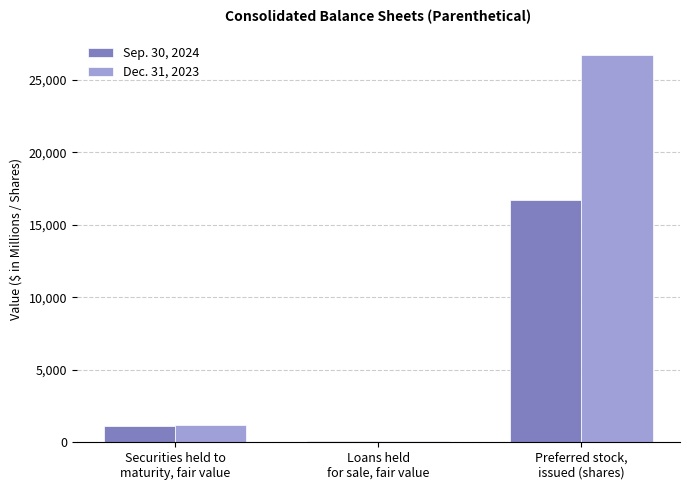

True or false: Sep. 30, 2024 has a value of 87 at Loans held
for sale, fair value.

True